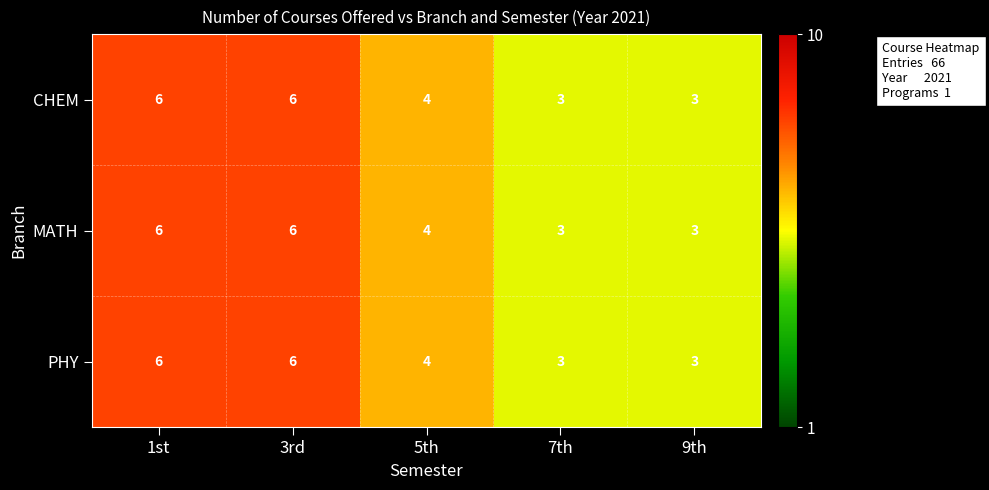

Where does the MATH series first go above 4?

1st